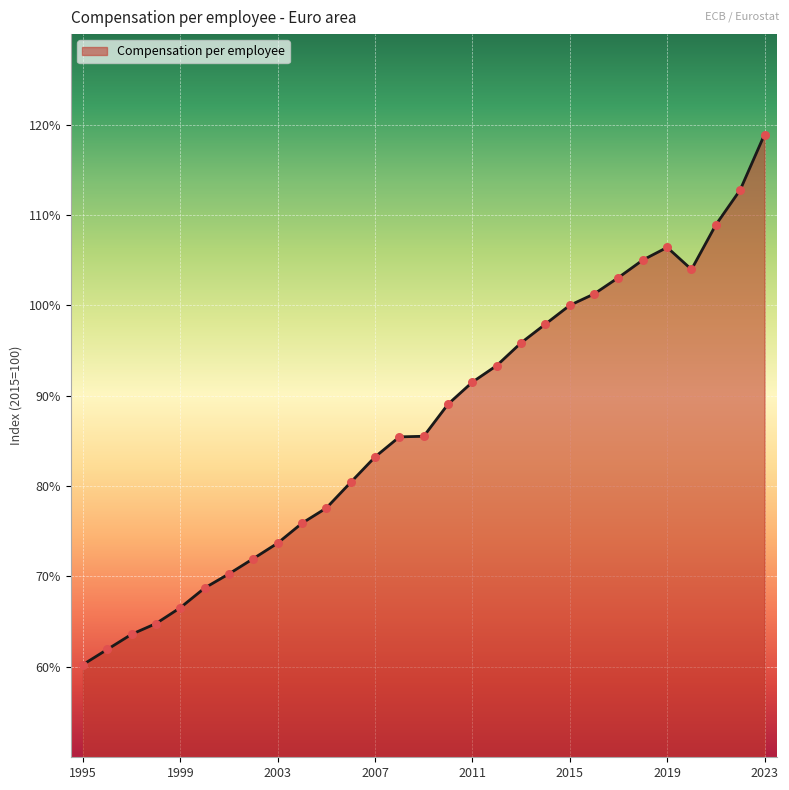

What is the difference between the maximum and minimum values?

58.6